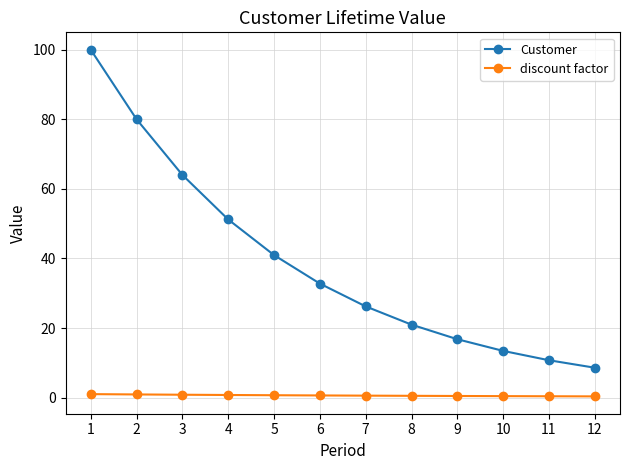

List the series in order of their overall mean, lowest first.

discount factor, Customer